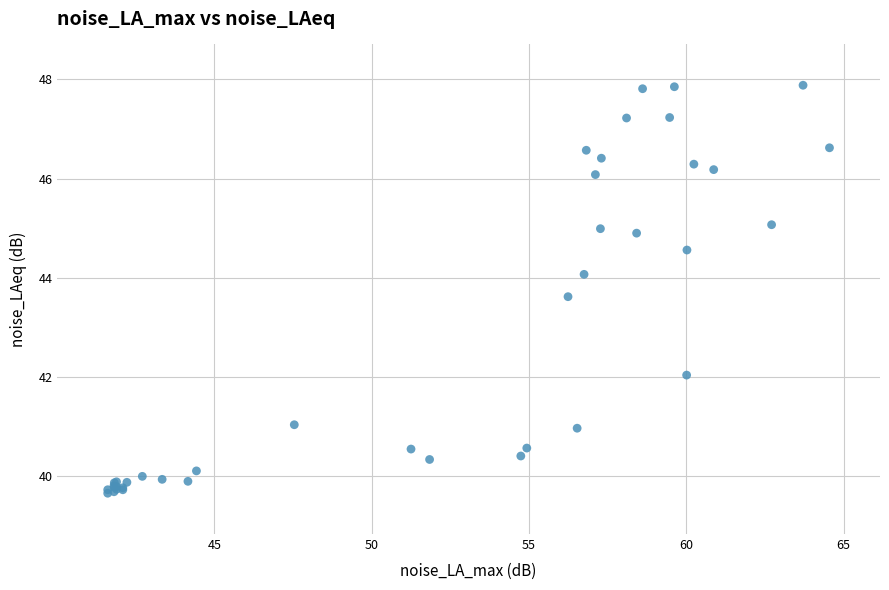

What Y value in the scatter plot is closest to 43?

43.6